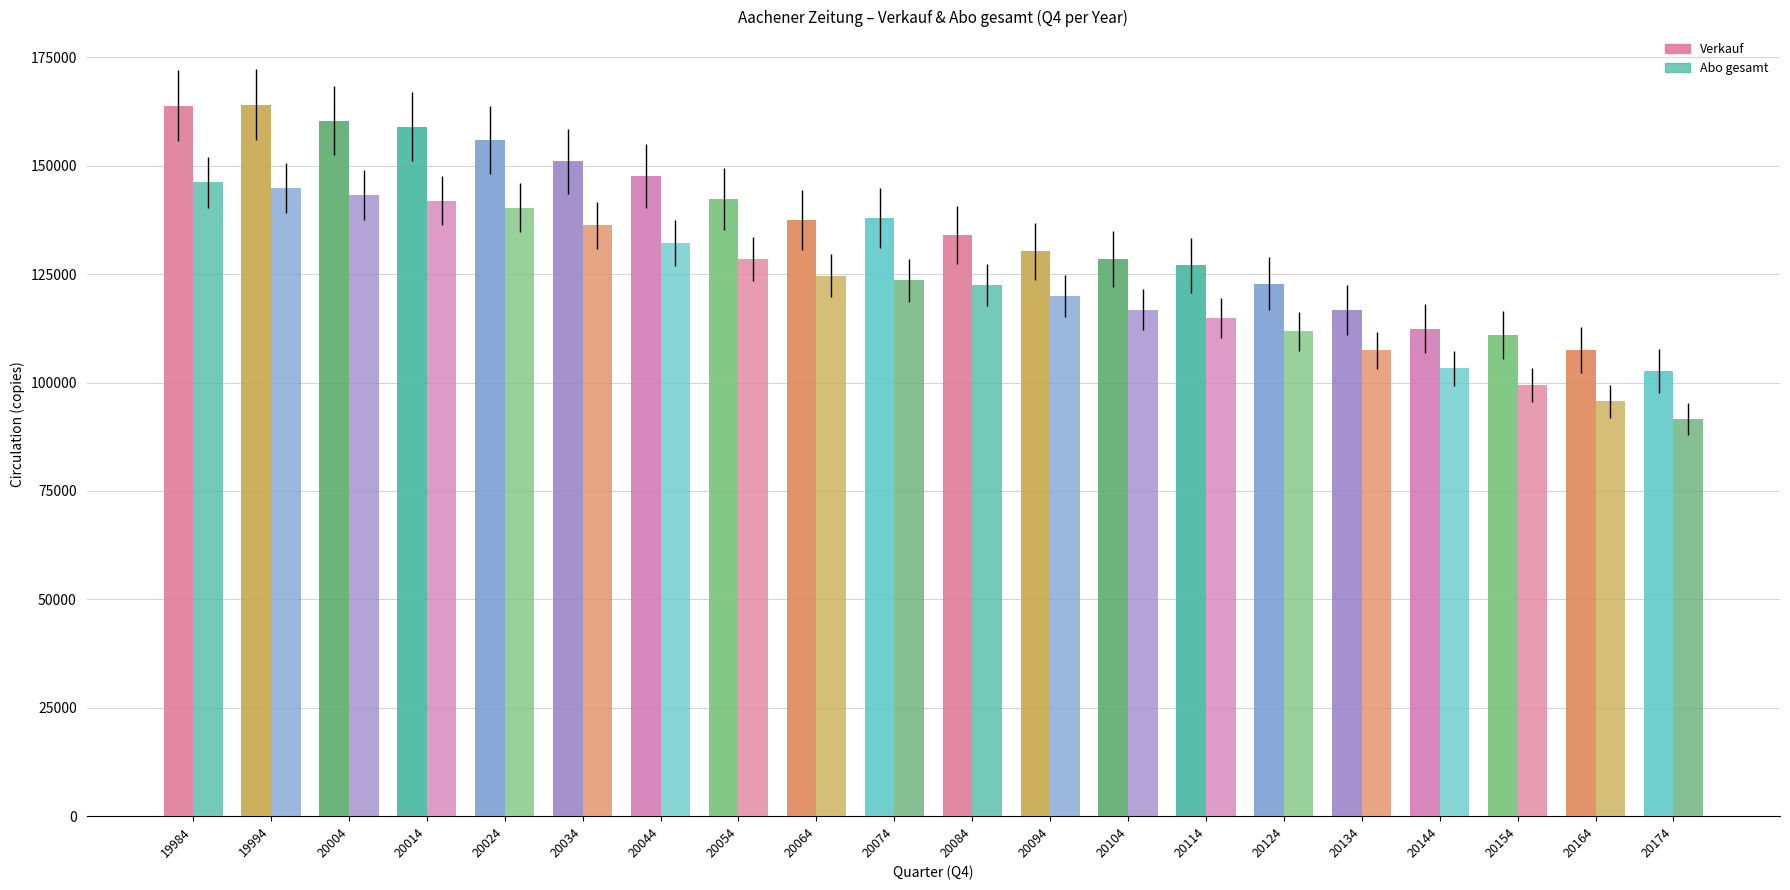

Is it true that Abo gesamt equals 24487 at 20134?

False